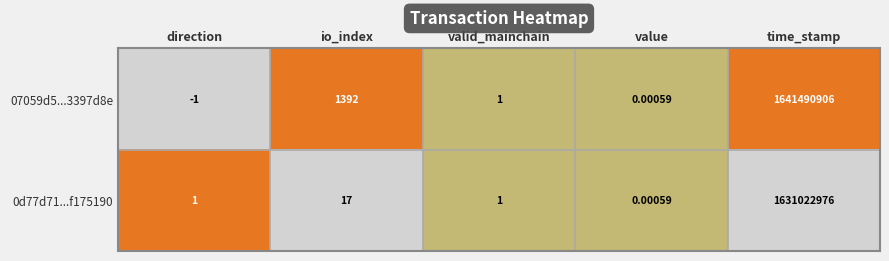

Which category has the lowest value in the 0d77d71...f175190 series?

value